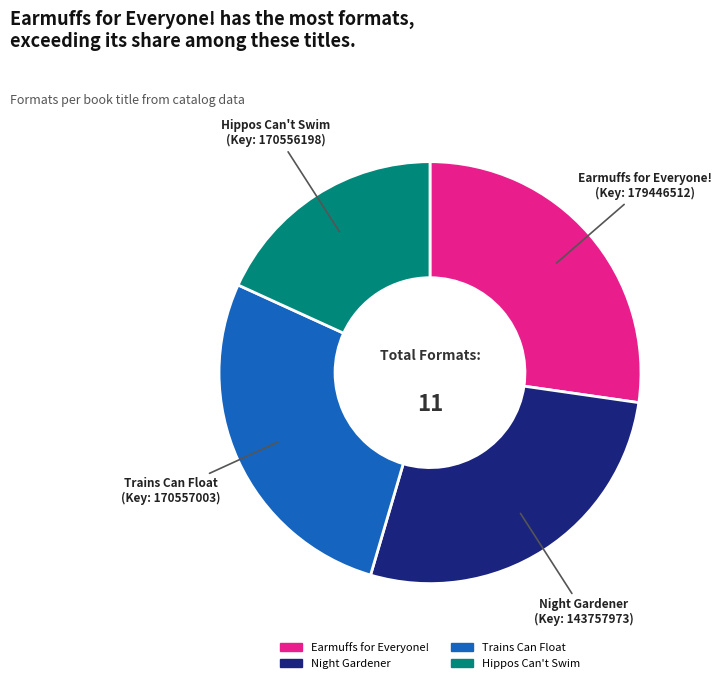

What is the smallest slice in the pie chart?

Hippos Can't Swim